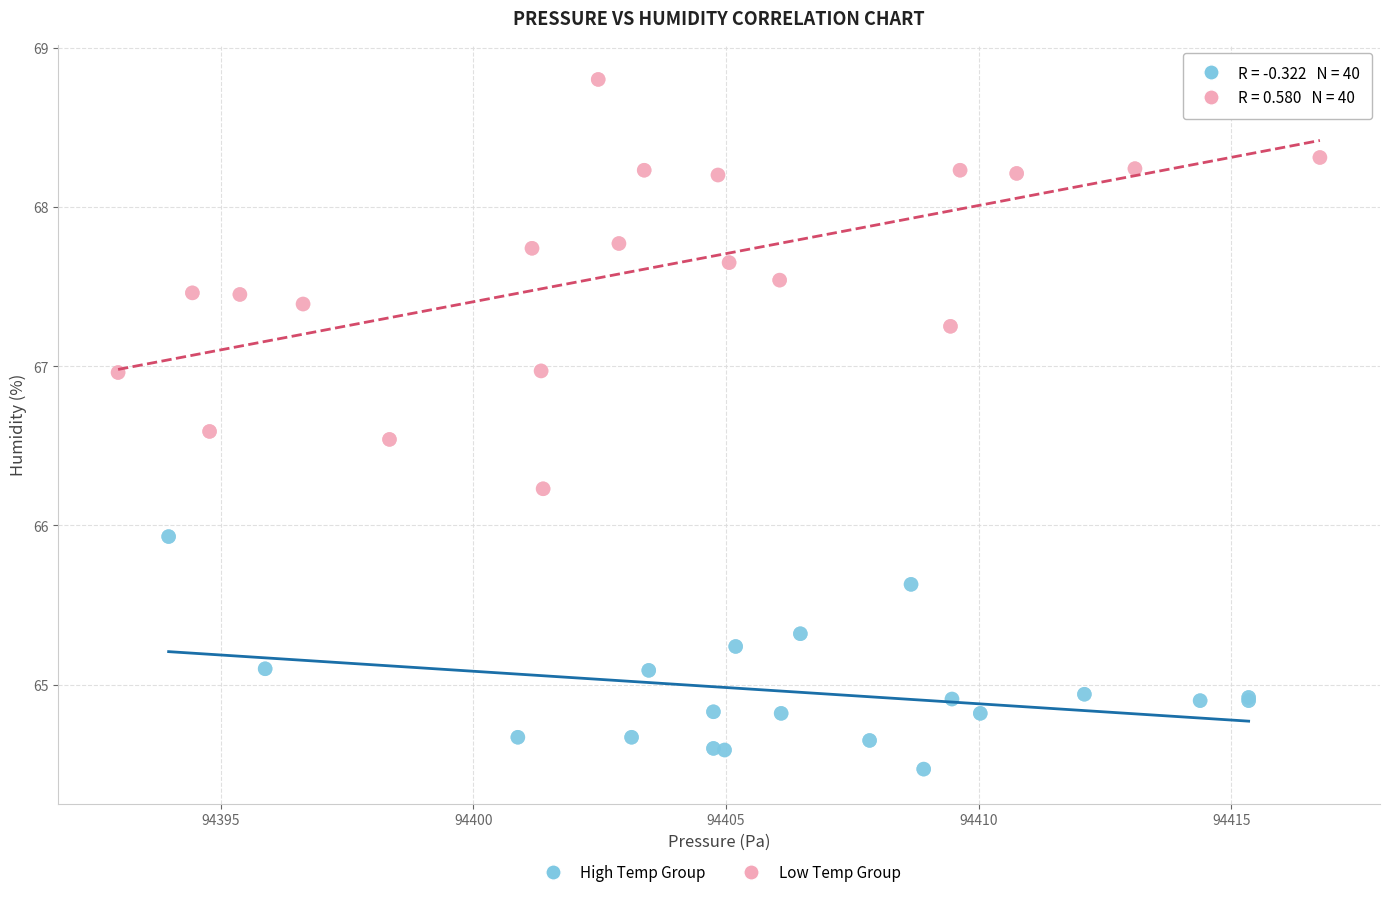

Which series reaches the maximum Y coordinate?

Low Temp Group